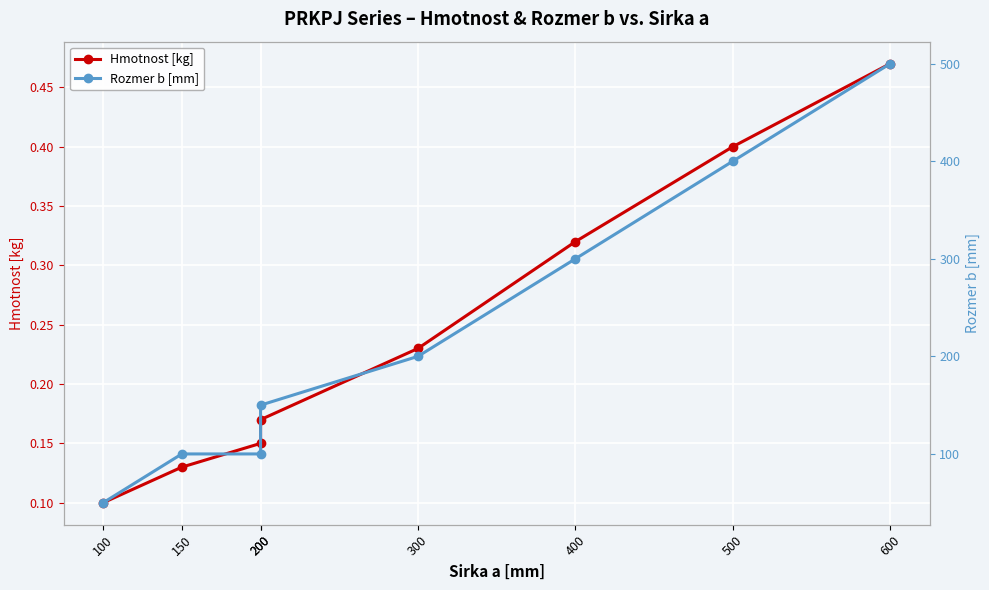

Reading left to right, transcribe all the data shown in this chart.

Hmotnost [kg]: 0.1	0.1	0.1	0.2	0.2	0.3	0.4	0.5
Rozmer b [mm]: 50.0	100.0	100.0	150.0	200.0	300.0	400.0	500.0